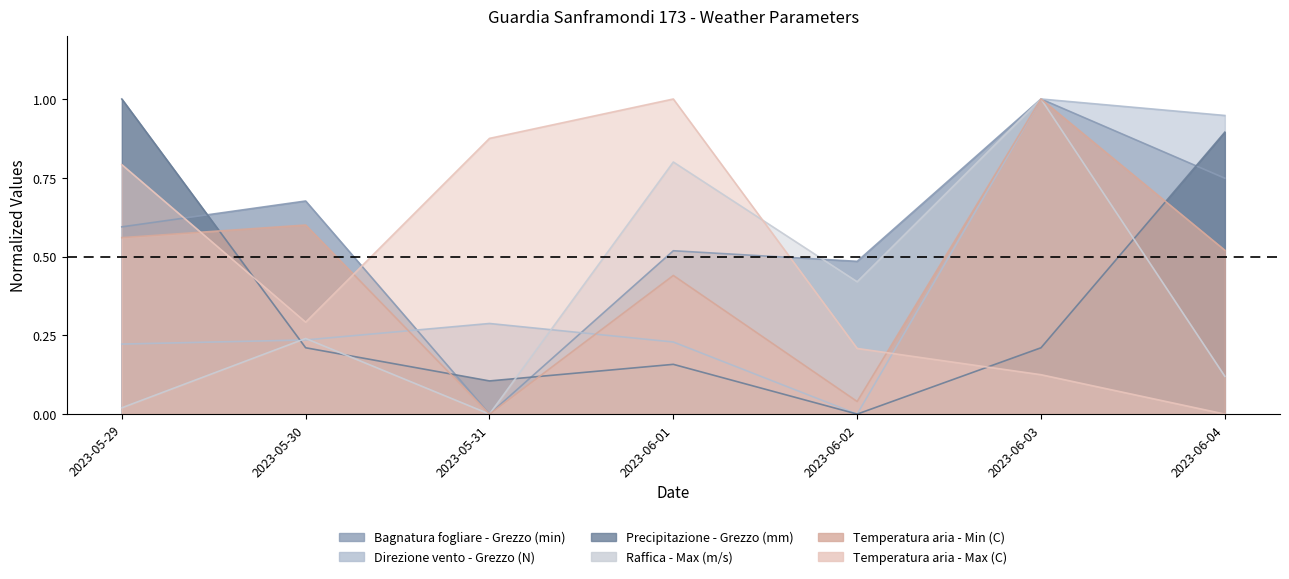

Which label corresponds to the largest value in the chart?

2023-06-03